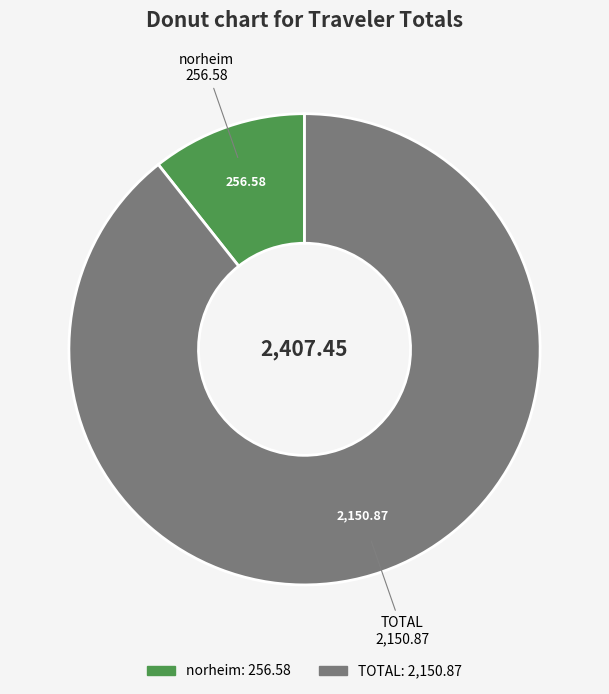

True or false: norheim accounts for 11% of the total.

True